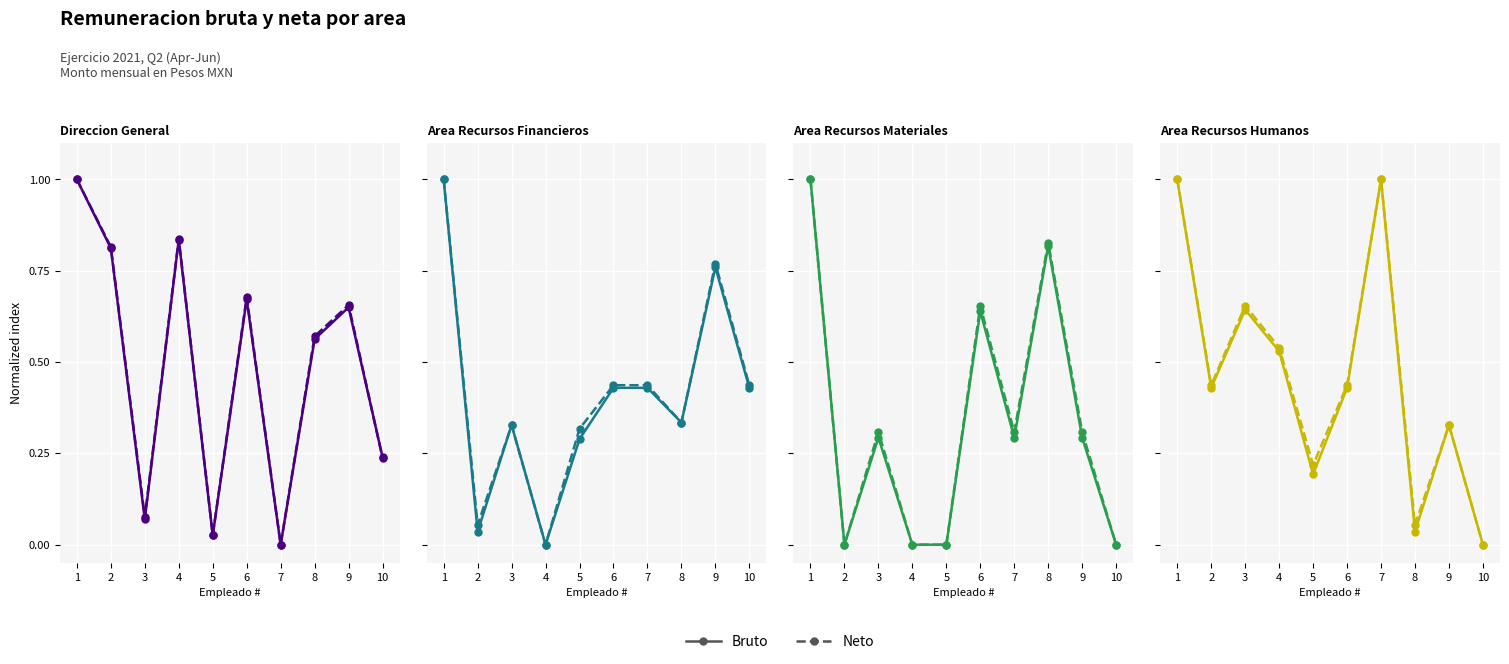

At which label does Neto reach its peak?

1